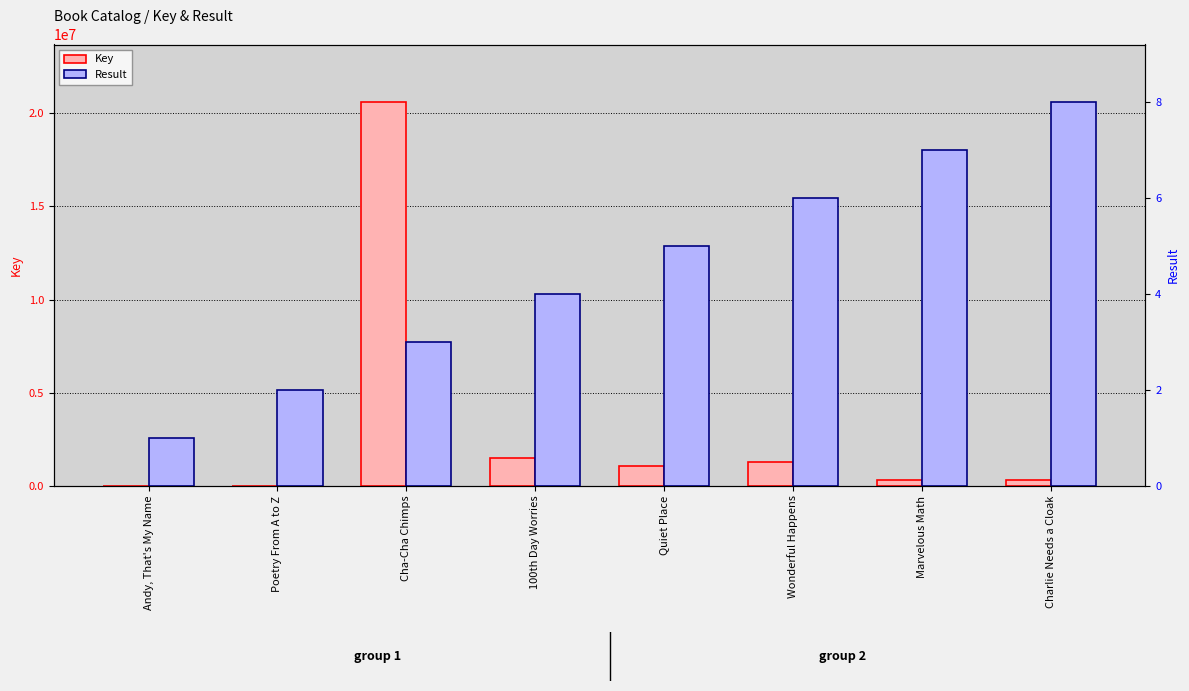

Reading left to right, what are all the values shown in this chart?

Key: Andy, That's My Name=5672	Poetry From A to Z=5826	Cha-Cha Chimps=20601212	100th Day Worries=1504746	Quiet Place=1088280	Wonderful Happens=1287759	Marvelous Math=336434	Charlie Needs a Cloak=319388
Result: Andy, That's My Name=1	Poetry From A to Z=2	Cha-Cha Chimps=3	100th Day Worries=4	Quiet Place=5	Wonderful Happens=6	Marvelous Math=7	Charlie Needs a Cloak=8